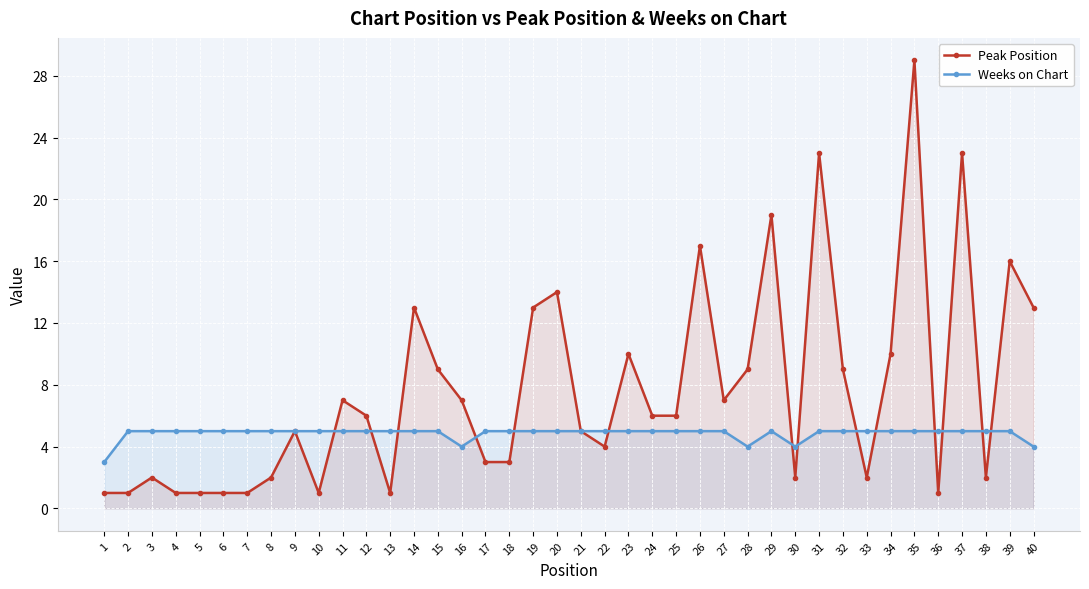

What is the maximum value shown in the chart?

29